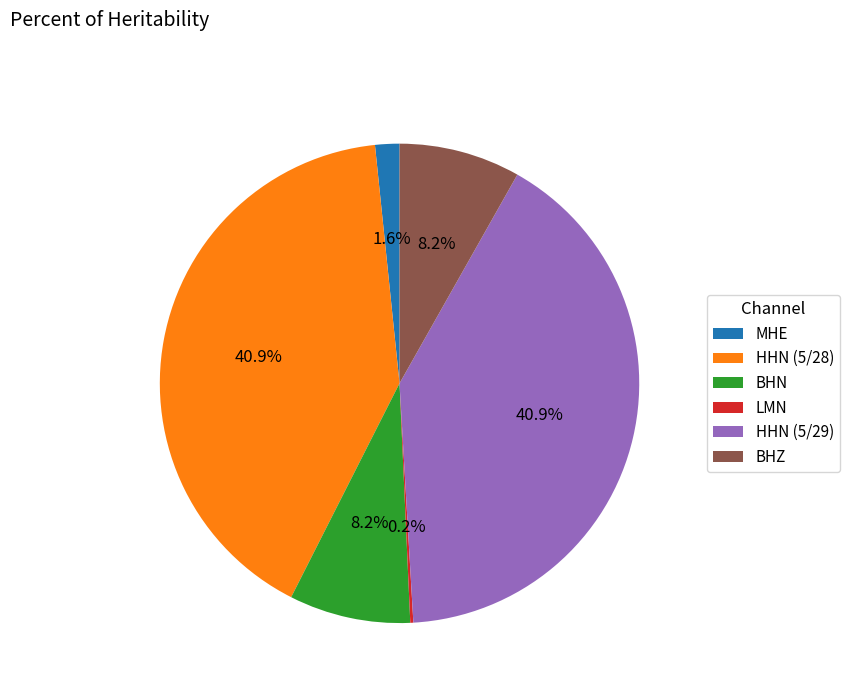

Does any single category account for the majority?

No